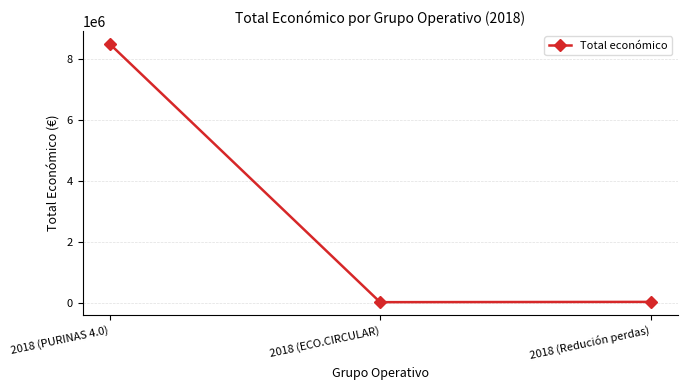

What is the difference between the maximum and minimum values?

8442154